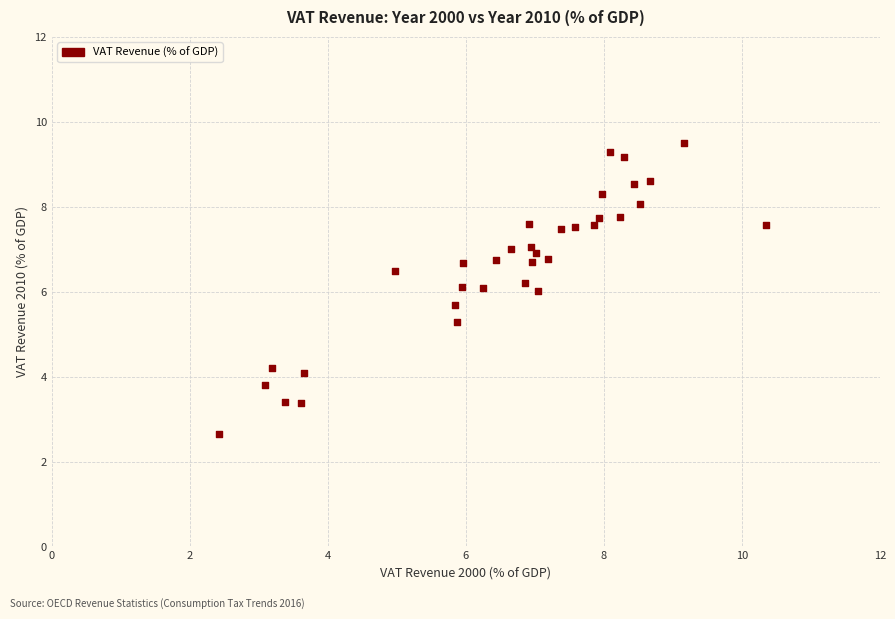

What is the range of Y values (max minus min)?

6.9